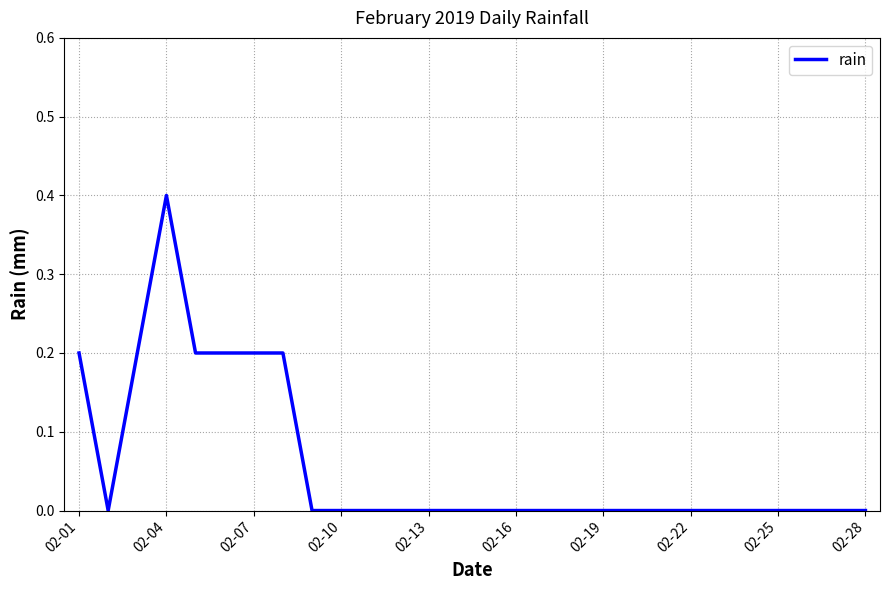

What is the maximum value shown in the chart?

0.4